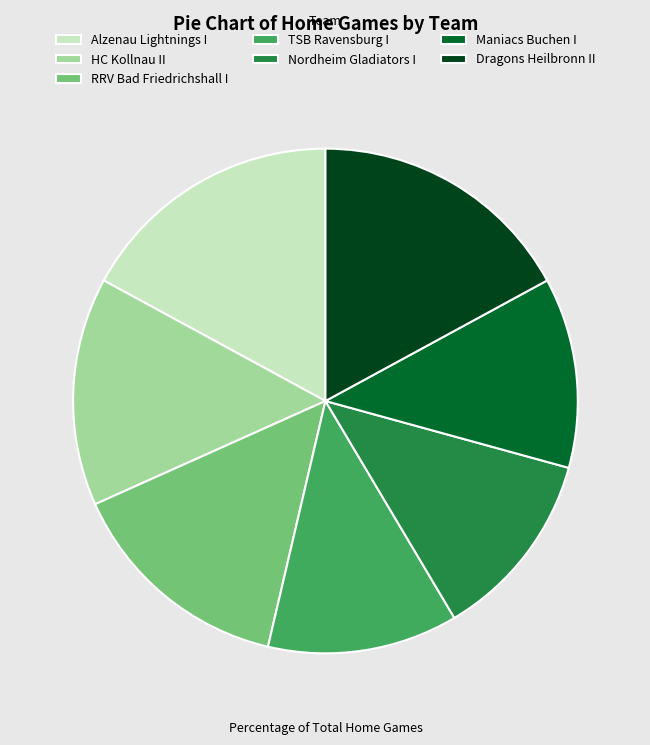

Is there any slice that represents more than half of the pie?

No